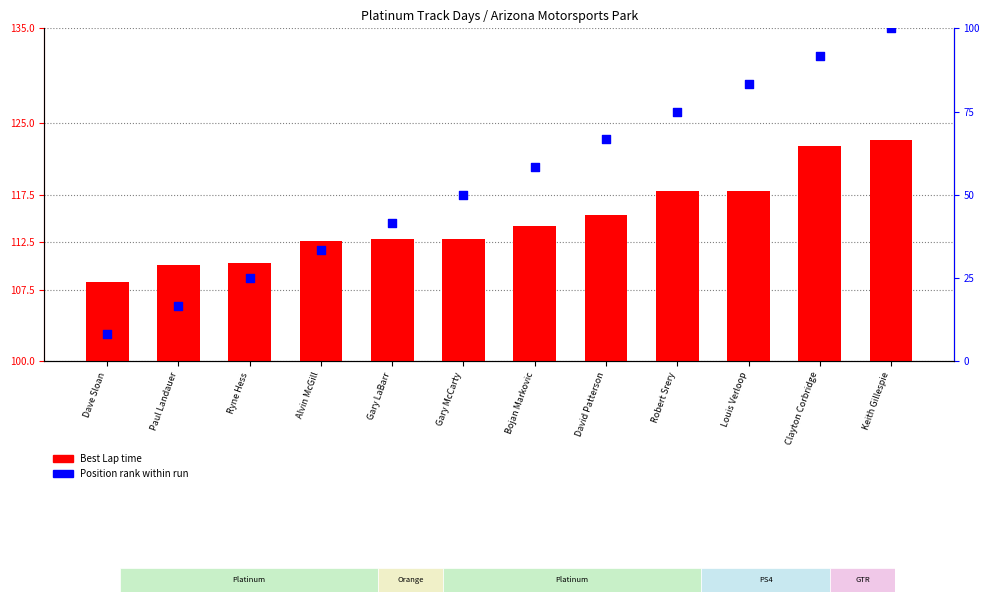

At how many categories does at least one series exceed 22?

12